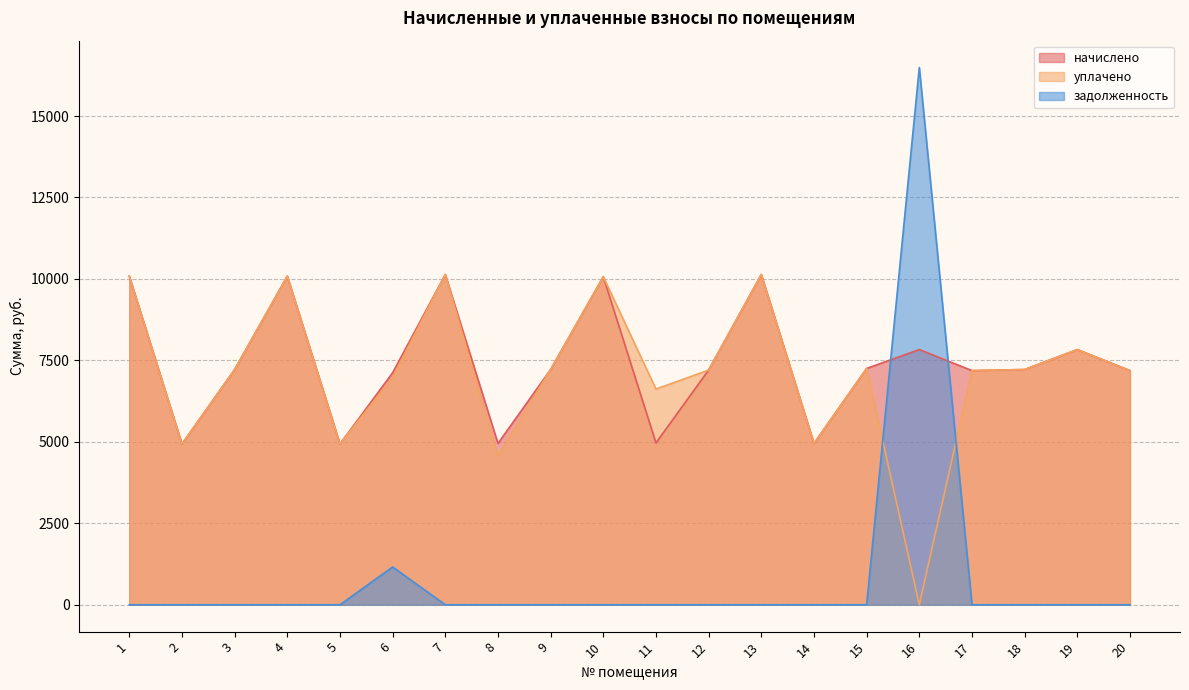

How many lines are shown in the chart?

3